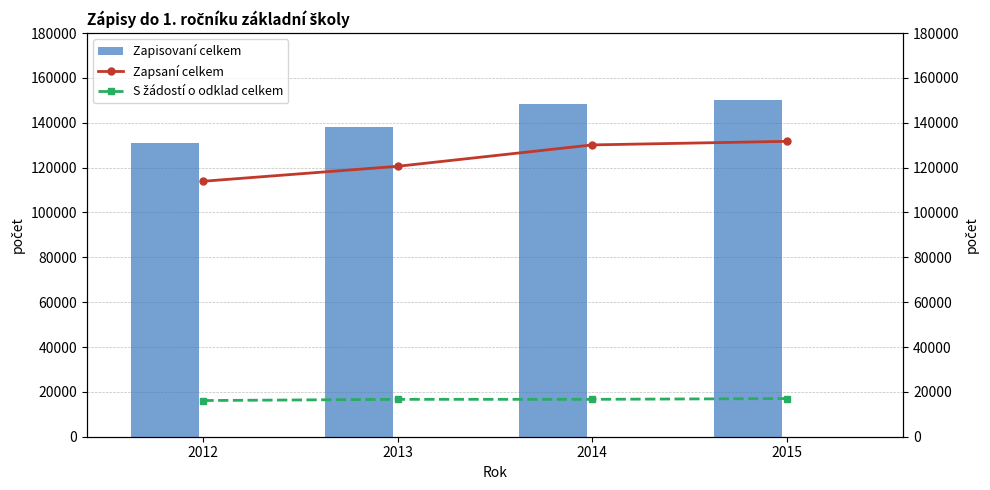

At which category does the chart reach its minimum across all series?

2012